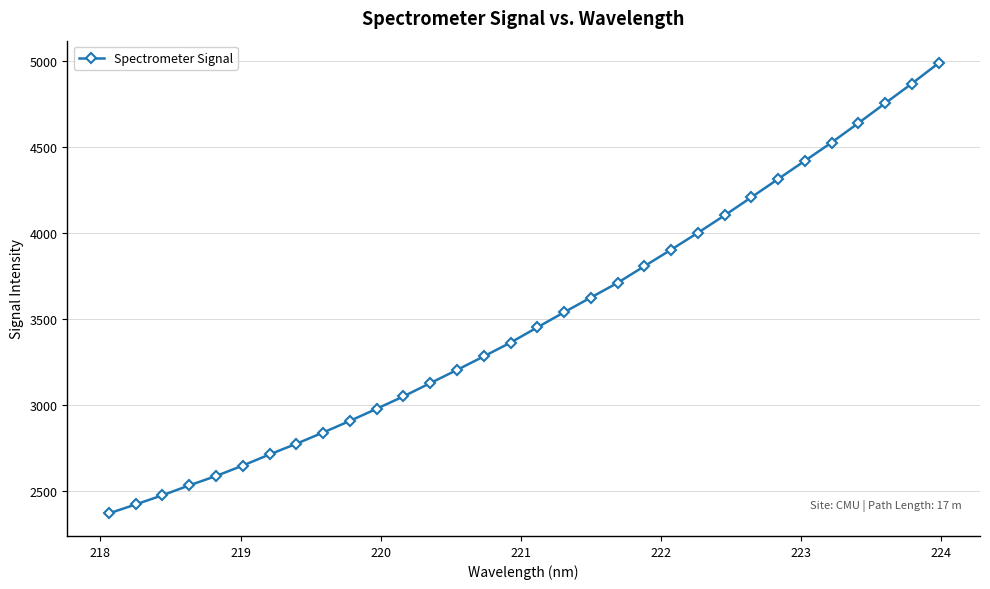

How many series are shown in this chart?

1